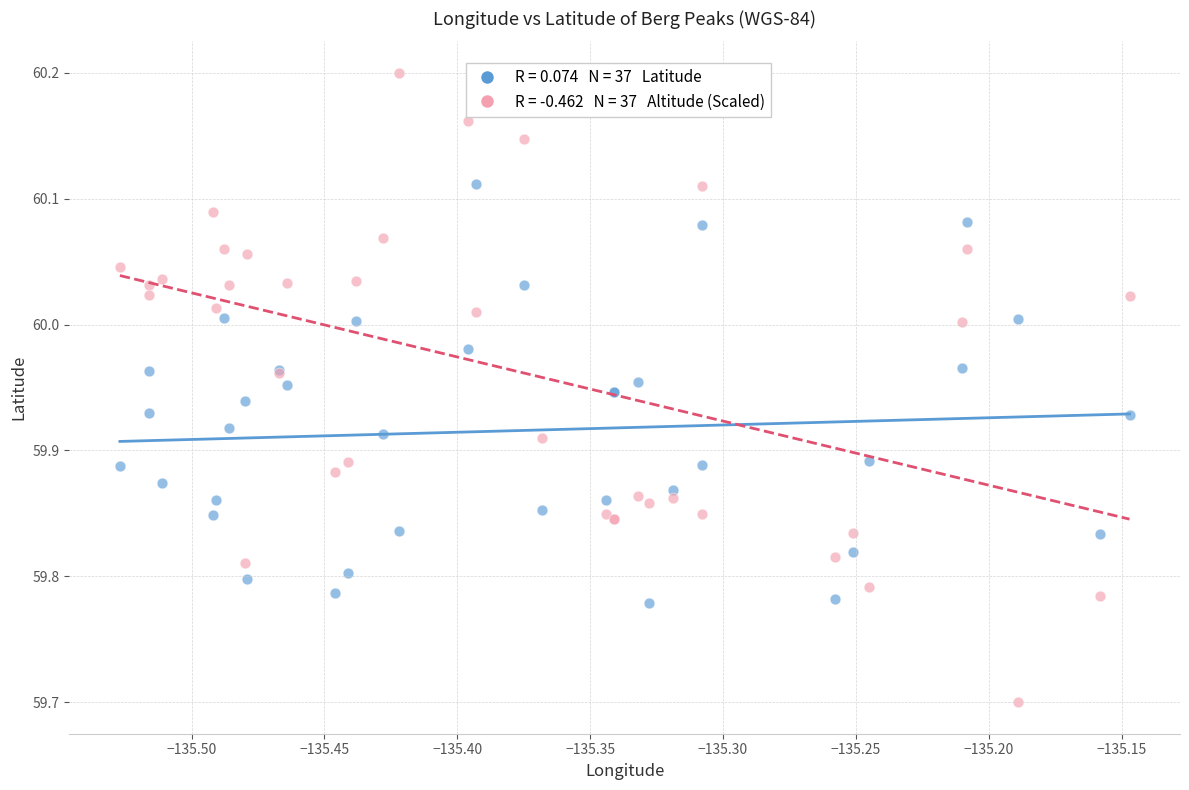

Across all series, what Y value is closest to 59?

59.7